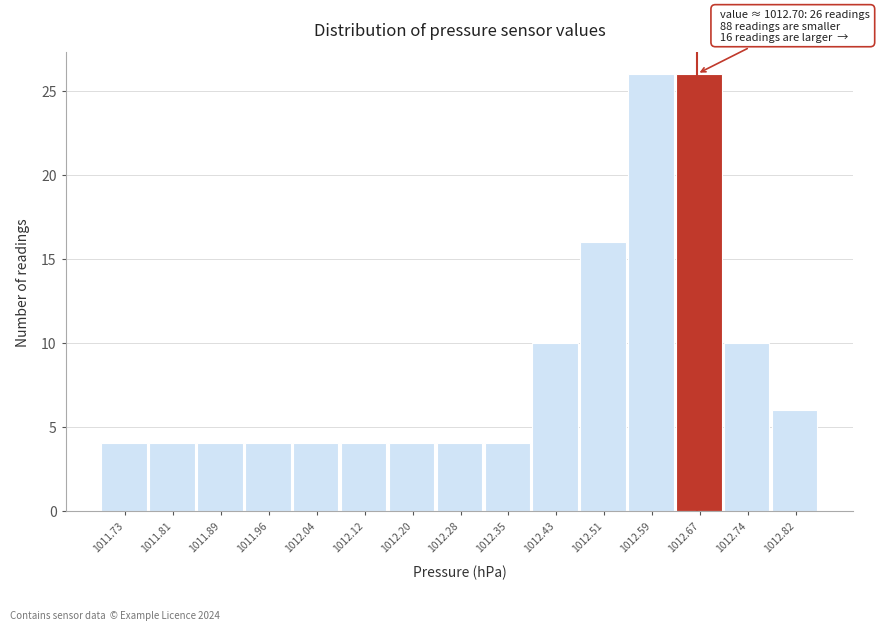

Reading left to right, what are all the values shown in this chart?

4	4	4	4	4	4	4	4	4	10	16	26	26	10	6